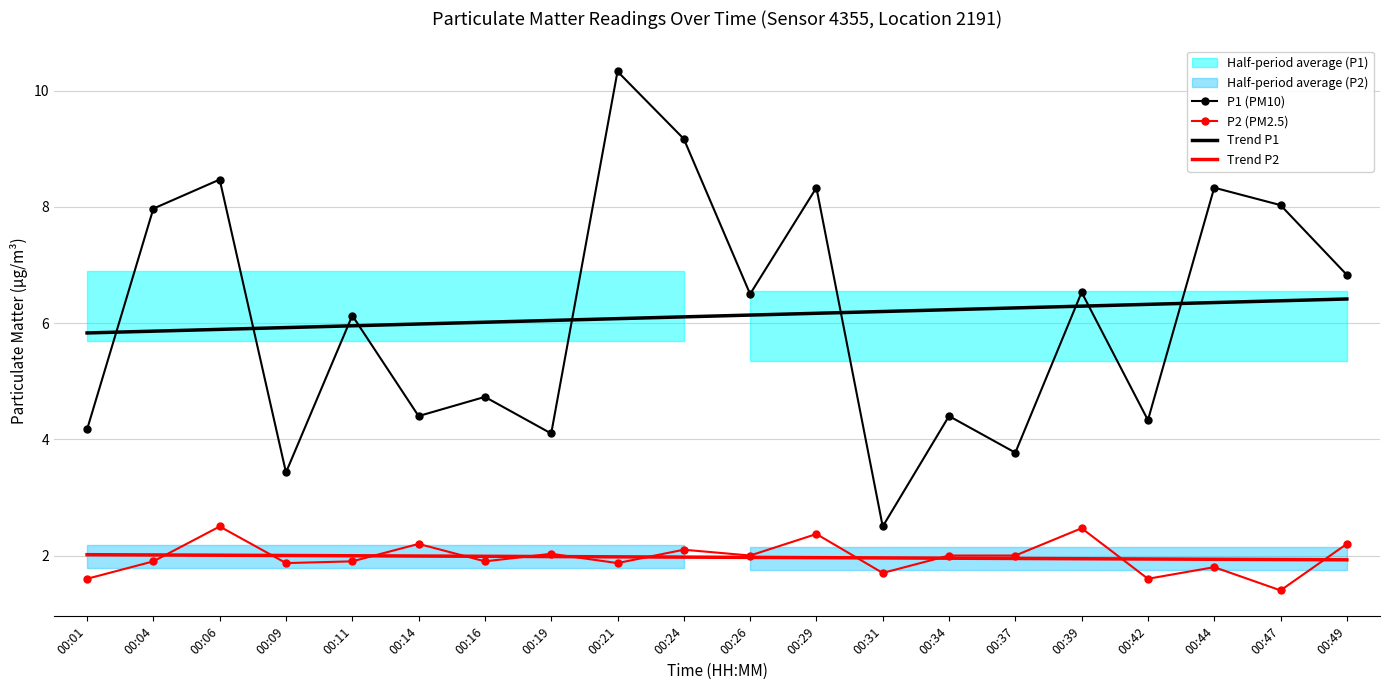

What is the sum of all P2 (PM2.5) values?

39.4